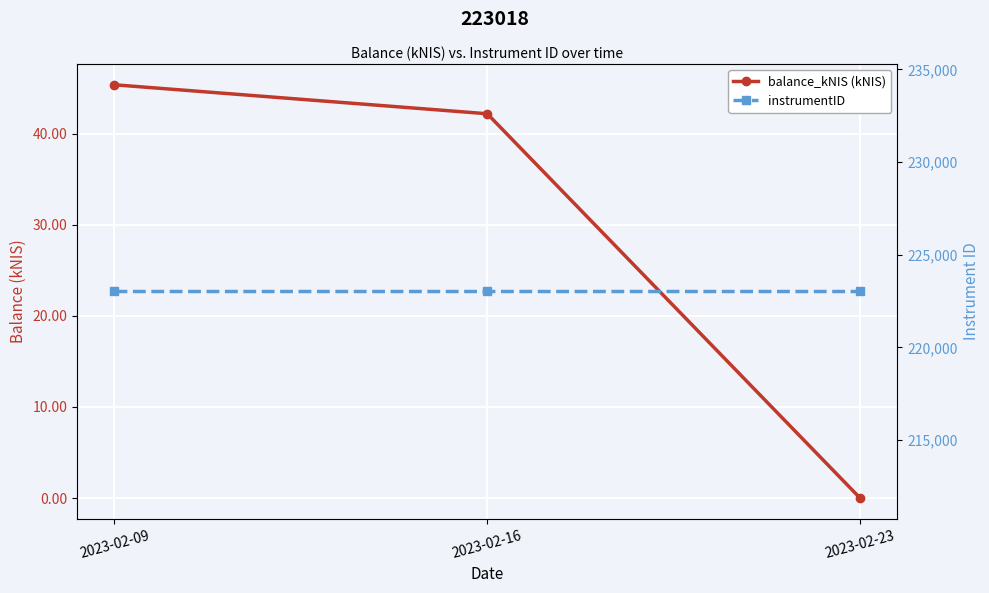

Reading left to right, list all the values displayed in this chart.

balance_kNIS (kNIS): 45.4	42.2	0.0
instrumentID: 223018.0	223018.0	223018.0